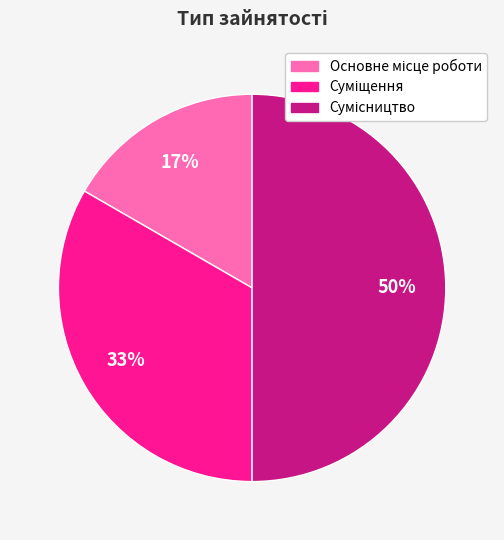

To the nearest percent, what is the average slice percentage?

33%